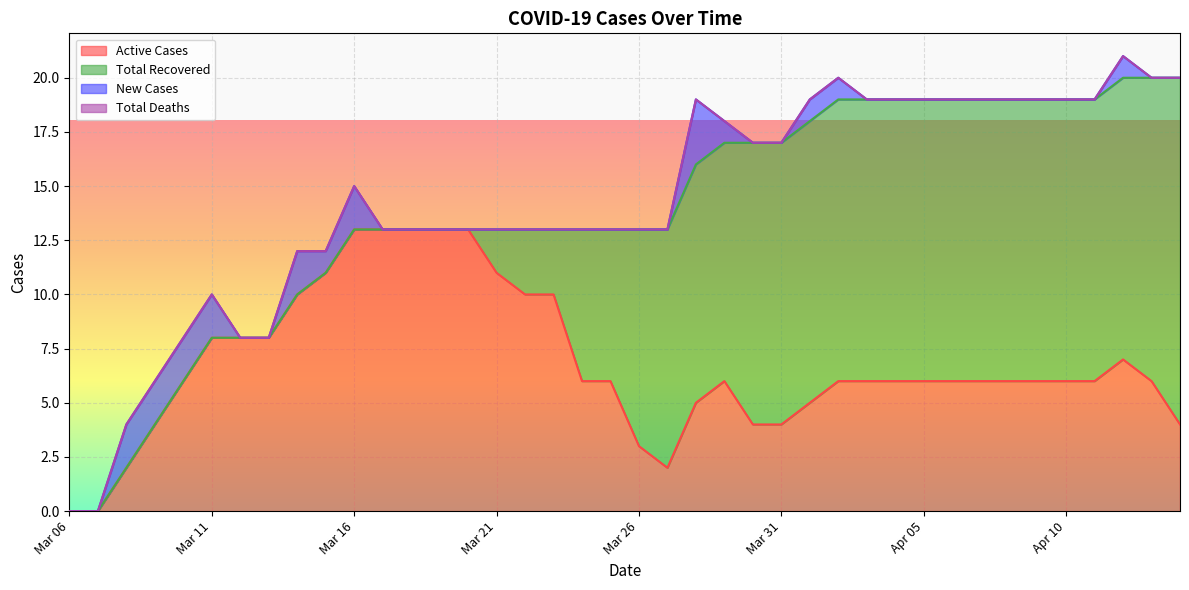

Which category has the lowest value across all series?

Mar 06